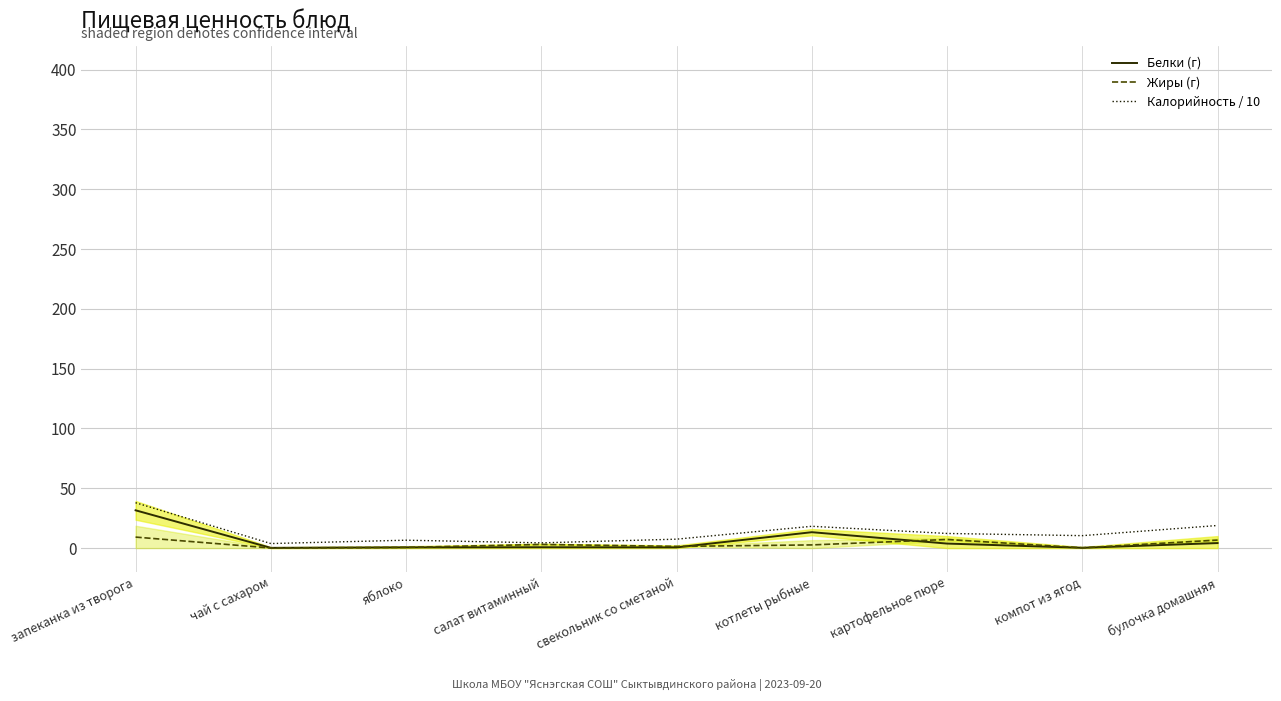

Between яблоко and салат витаминный, which series saw the biggest shift?

Жиры (г)